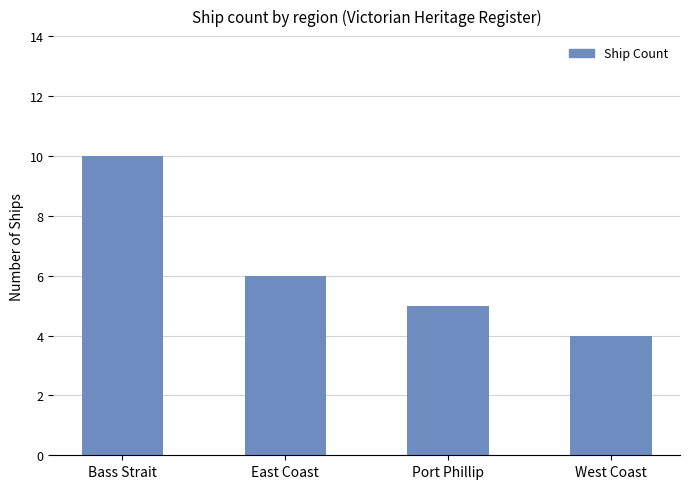

Reading right to left, transcribe all the data shown in this chart.

West Coast=4	Port Phillip=5	East Coast=6	Bass Strait=10